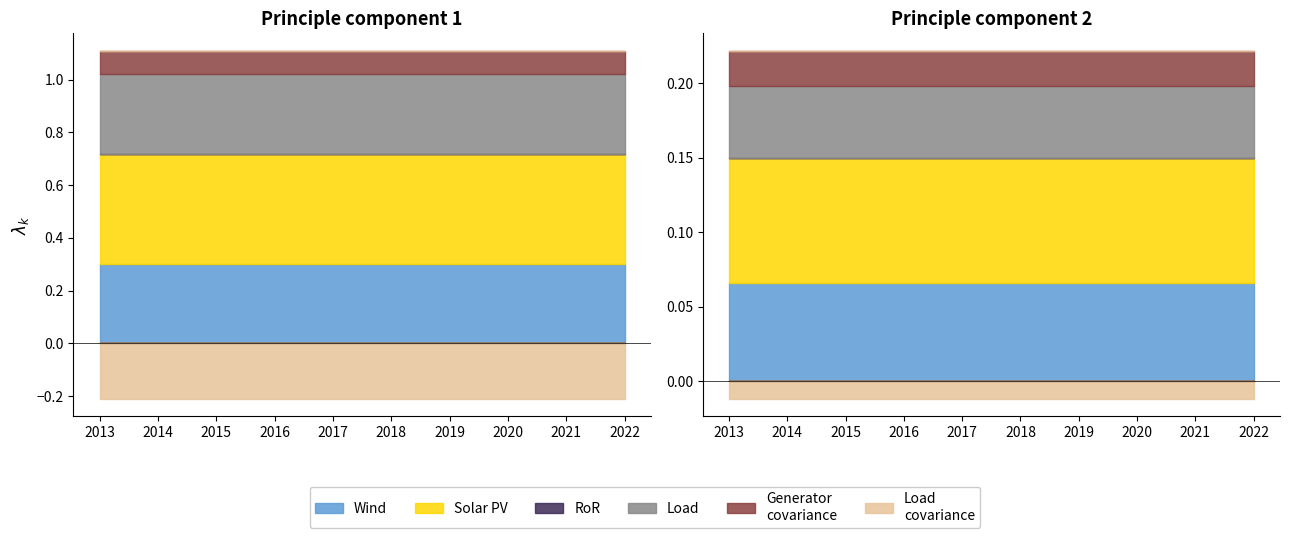

True or false: UNIT_MULT and DECIMALS cross at least once.

False